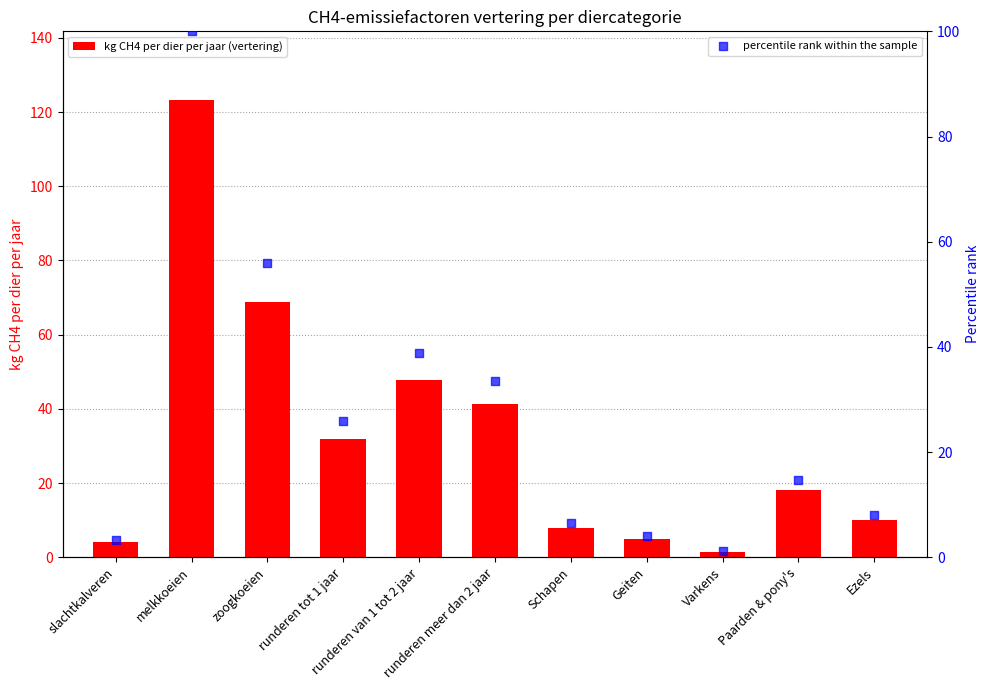

Which series reaches the maximum Y coordinate?

kg CH4 per dier per jaar (vertering)